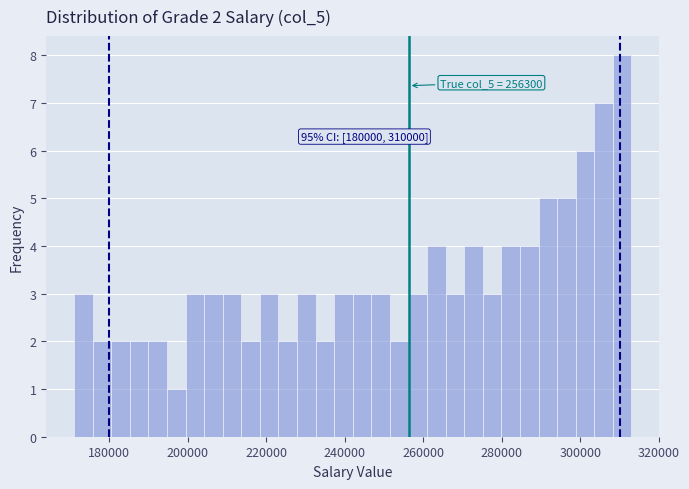

Read against the x-axis, roughly where is the centre of the tallest bar?

310000